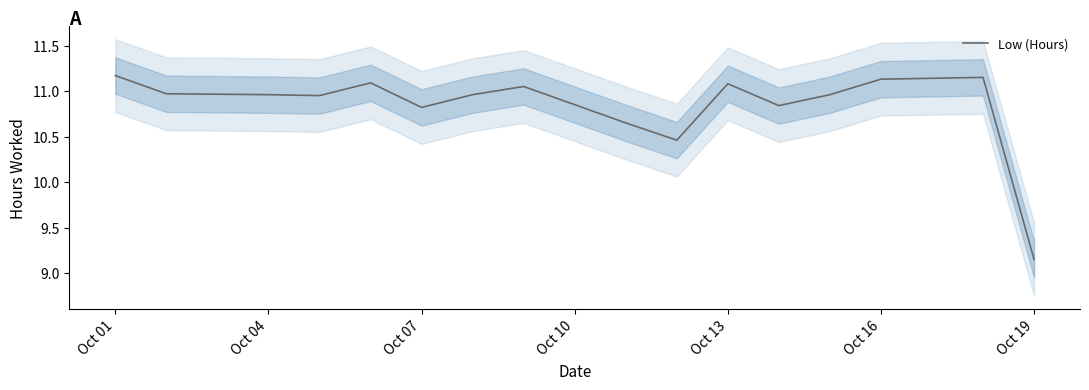

At which label does the data first exceed 10?

Oct 01